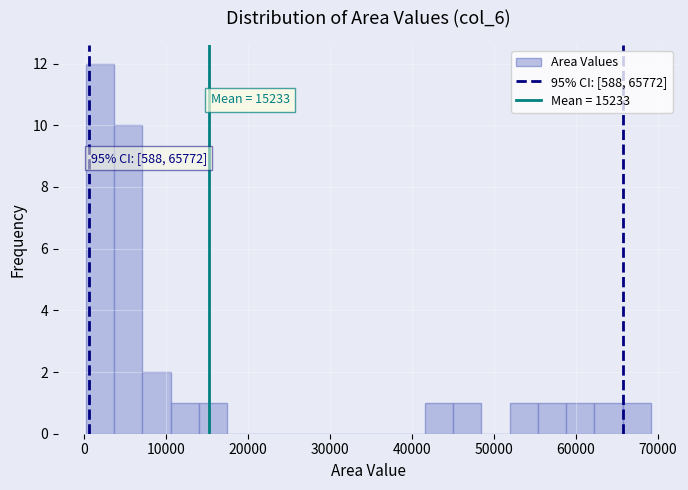

Read against the x-axis, roughly where is the centre of the tallest bar?

2000